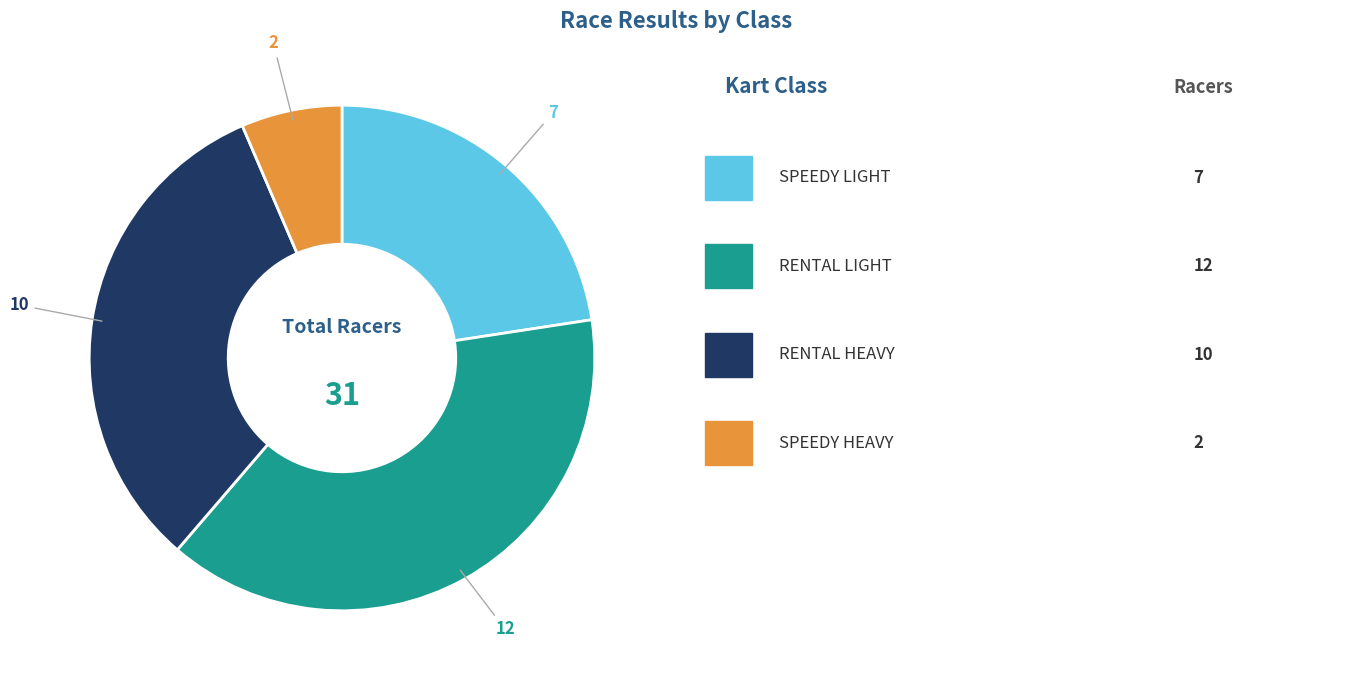

Does any single category account for the majority?

No